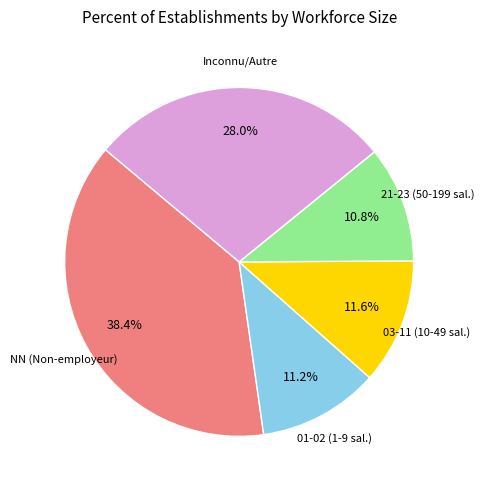

How many slices are in this pie chart?

5